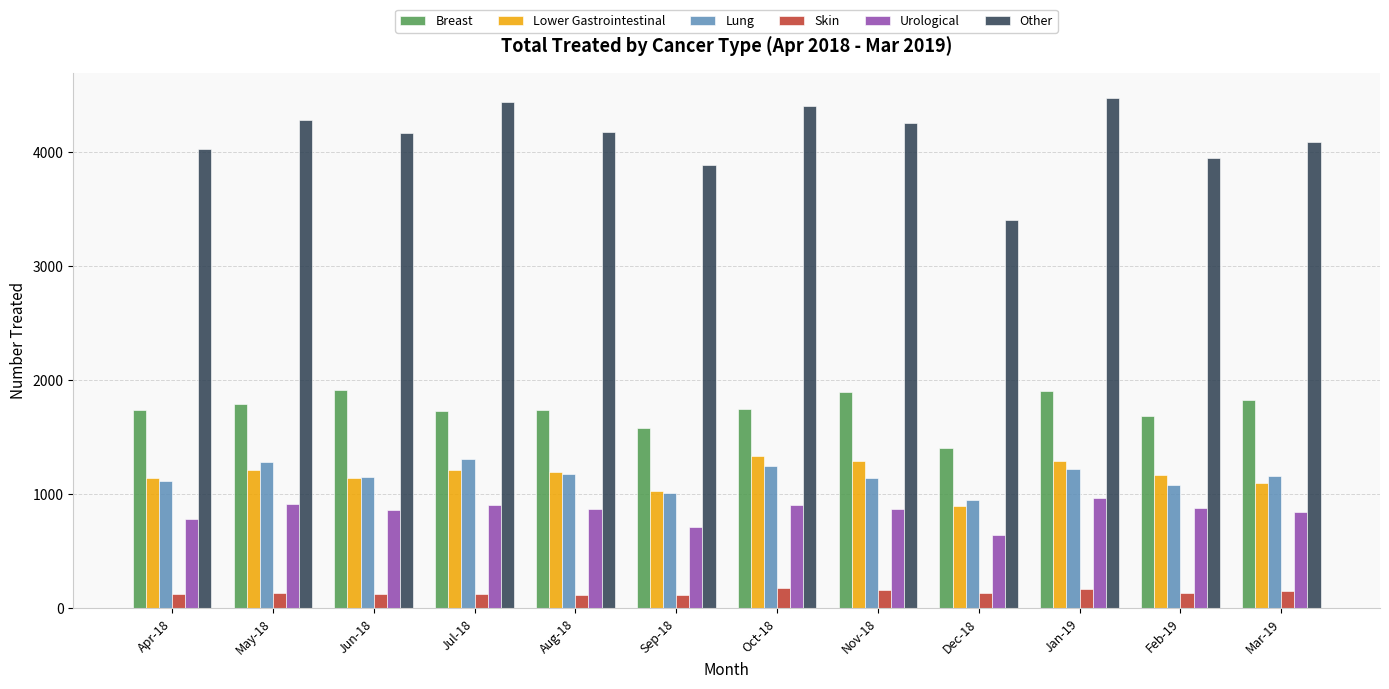

Is it true that Lung equals 1078 at Feb-19?

True